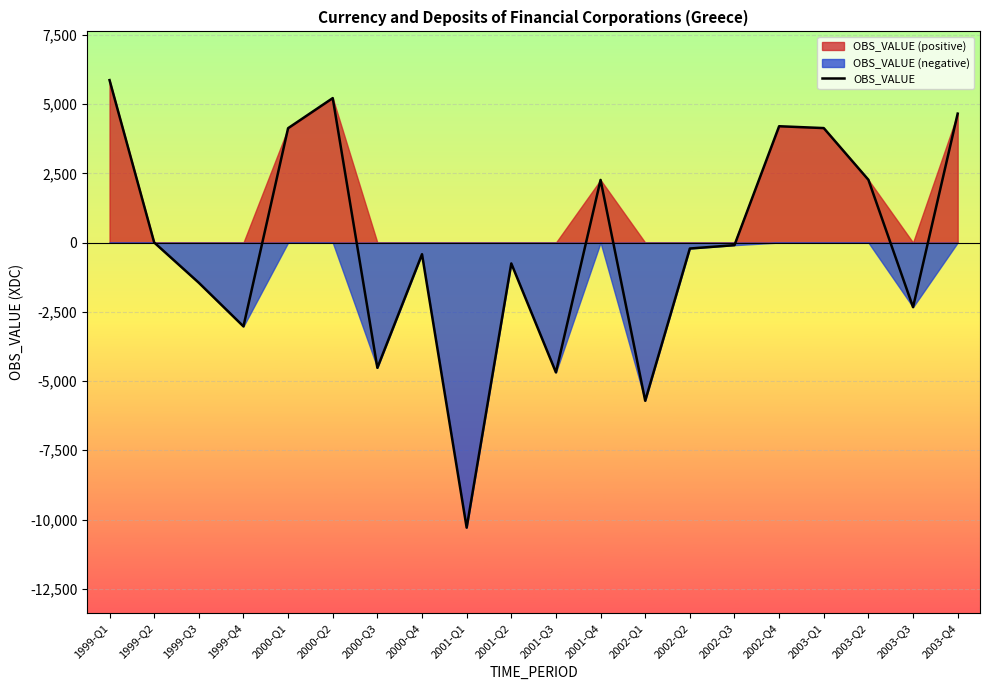

What is the label of the 16th point from the left?

2002-Q4